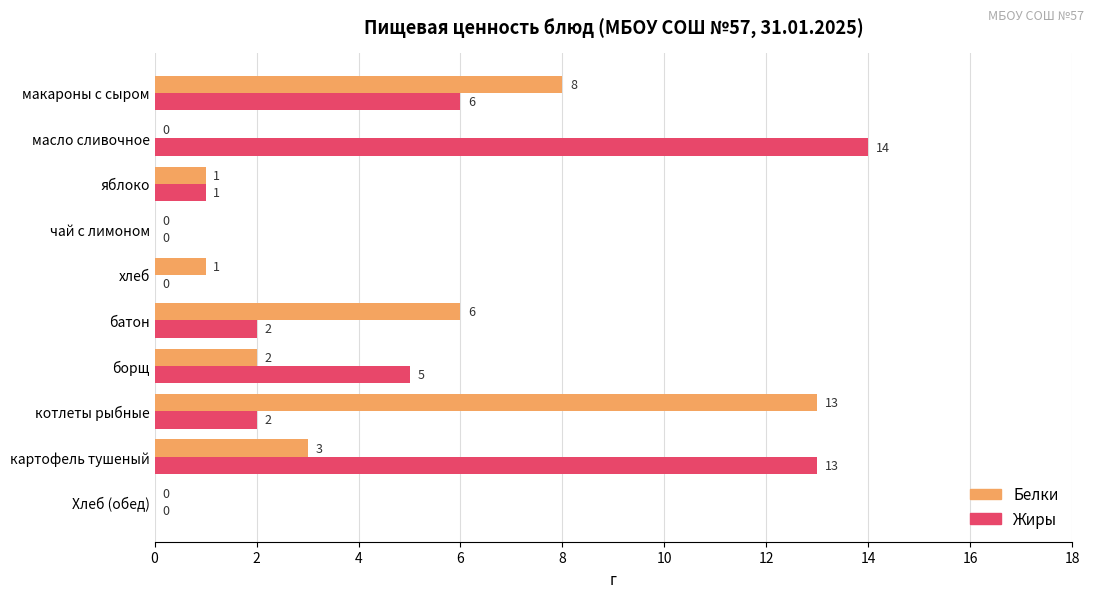

What is the maximum value for Белки?

13